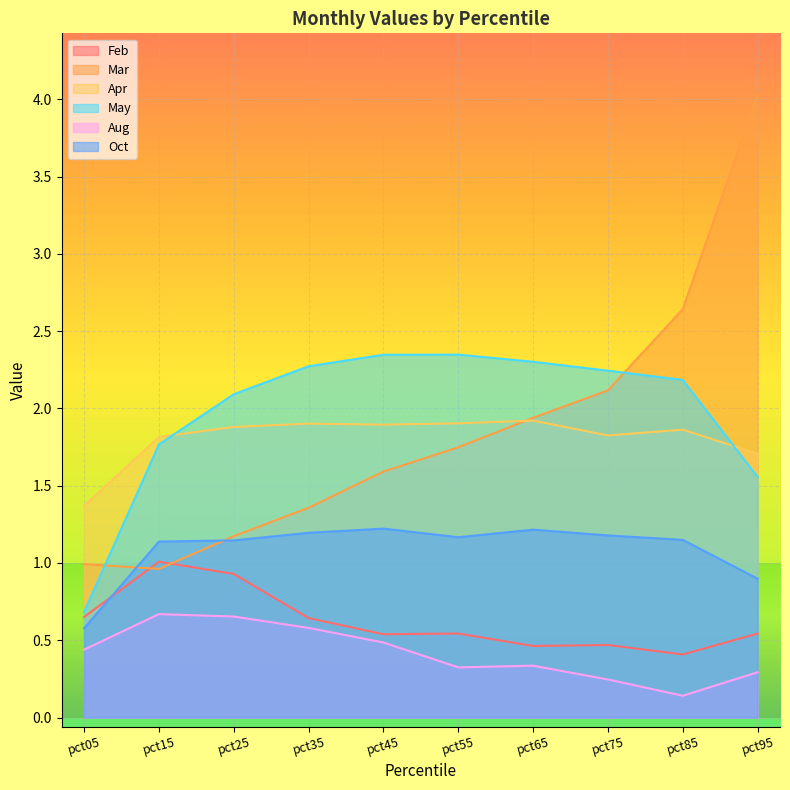

What is the value of the Mar point at the 6th from the left?

1.7